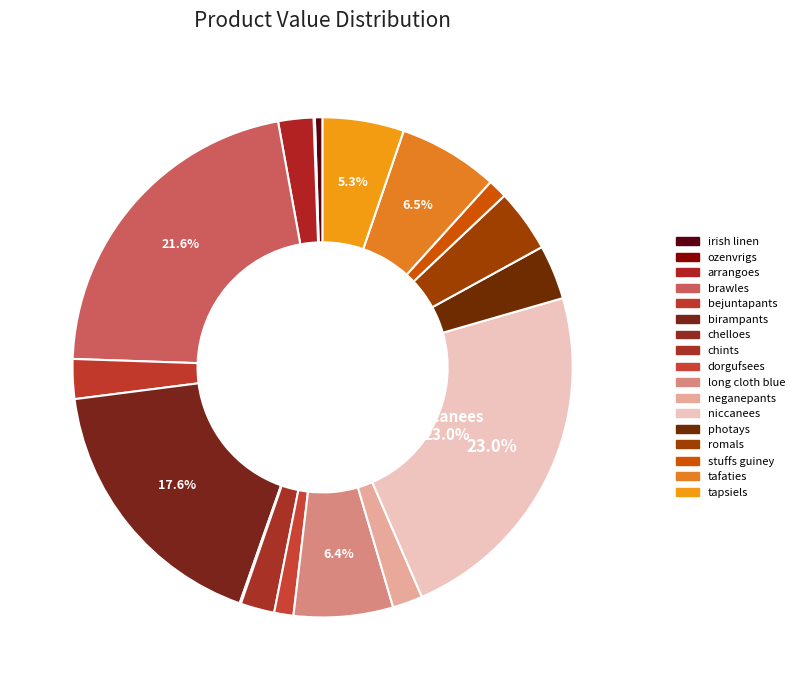

Which category has the biggest portion of the pie?

niccanees